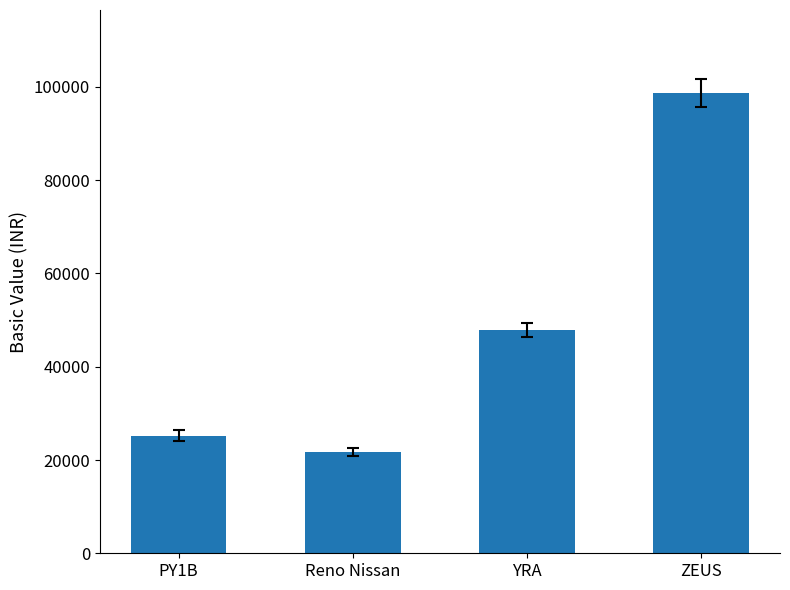

Does the chart contain stacked bars?

No